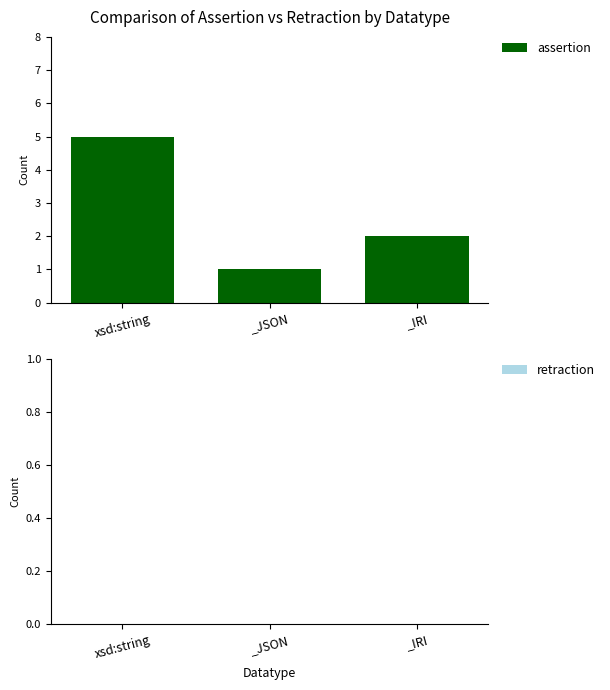

What is the change in value from xsd:string to _IRI?

-3